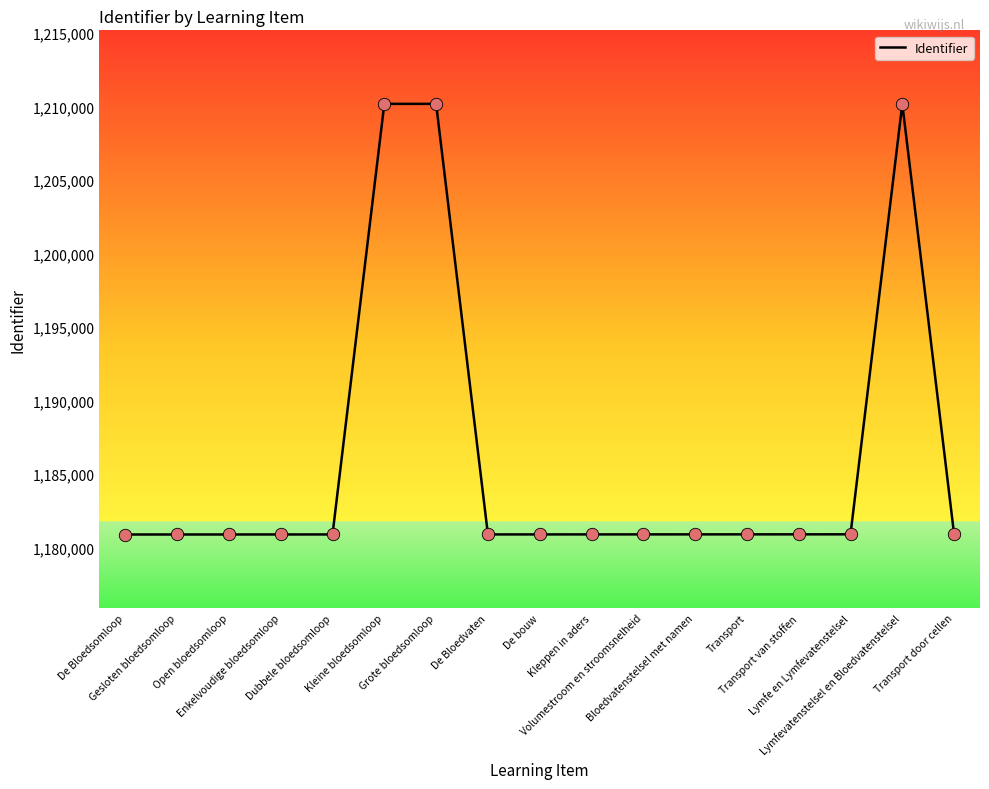

What is the ratio of the value at Open bloedsomloop to the value at Enkelvoudige bloedsomloop?

1.0